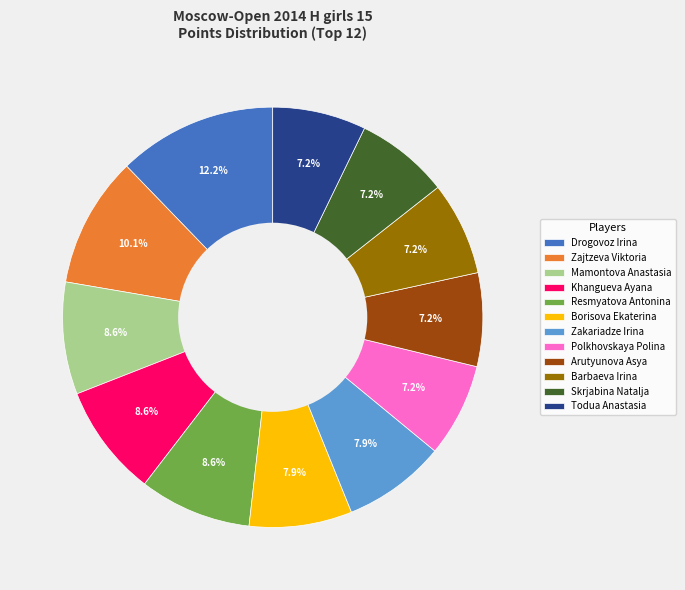

To the nearest percent, what is the combined percentage of Skrjabina Natalja and Barbaeva Irina?

14%